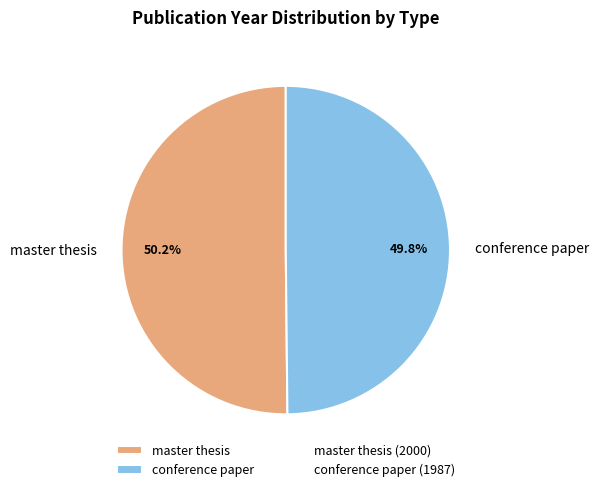

Approximately how many times larger is the value at master thesis compared to conference paper?

1.0